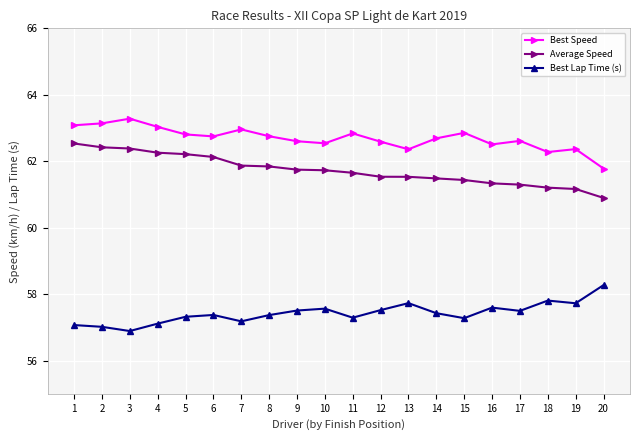

How many values in the Average Speed series exceed 61?

19